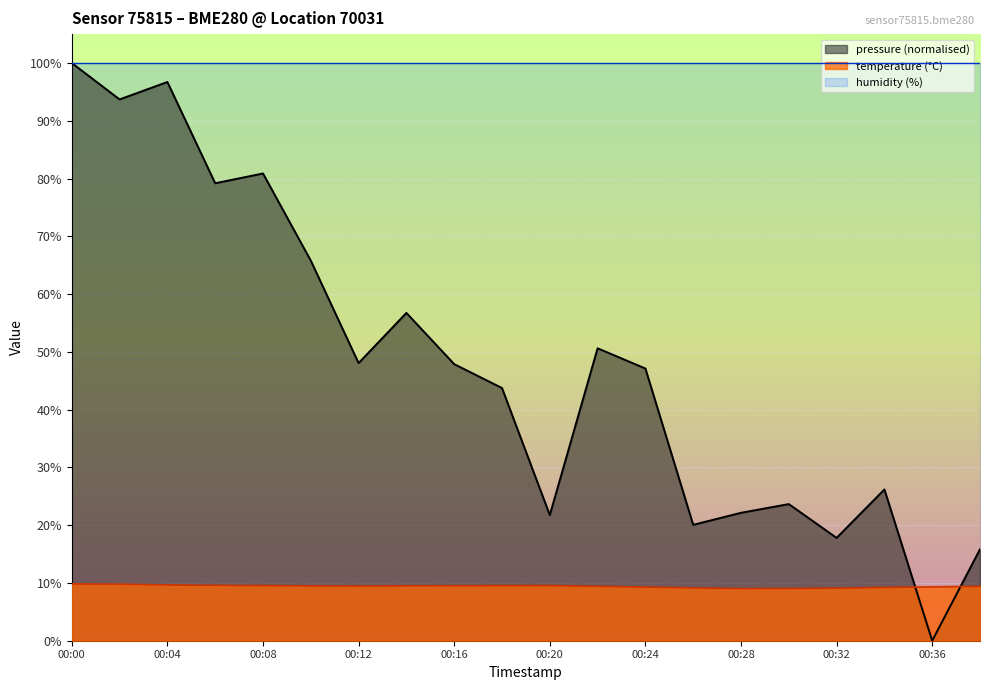

At which label does pressure_norm reach its peak?

00:00